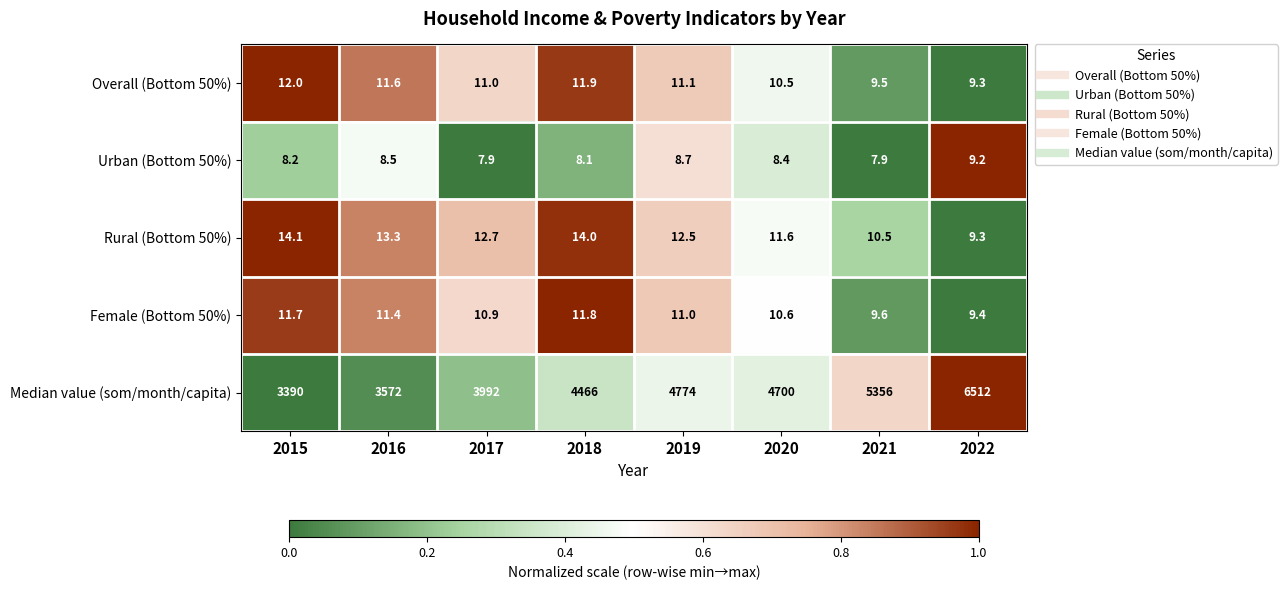

What is the greatest value displayed?

6512.0